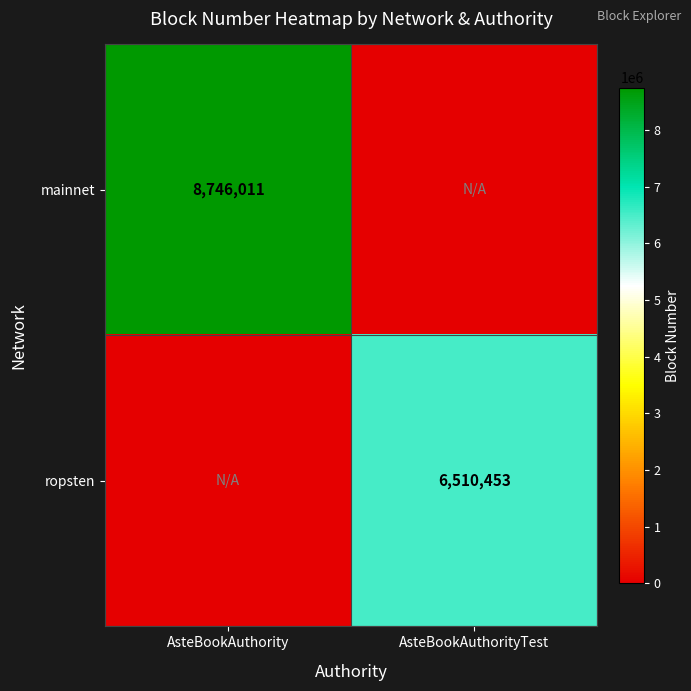

The ropsten series shows 10060348 at AsteBookAuthorityTest. True or false?

False